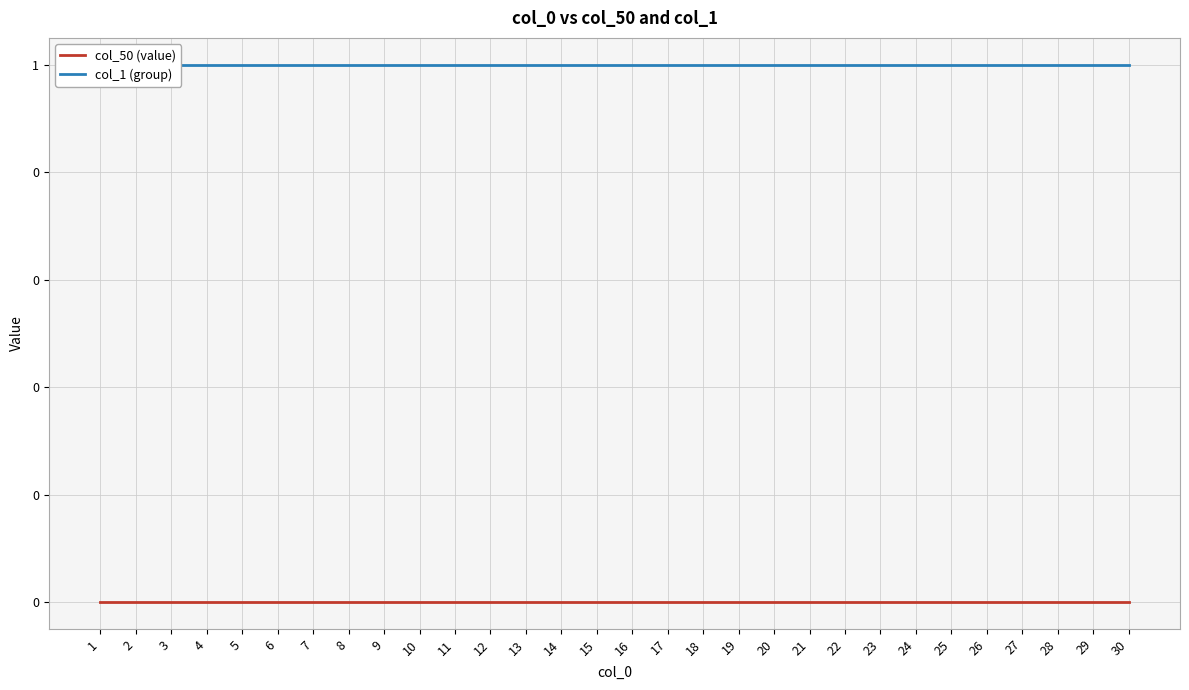

Reading left to right, list all the values displayed in this chart.

col_50 (value): 0	0	0	0	0	0	0	0	0	0	0	0	0	0	0	0	0	0	0	0	0	0	0	0	0	0	0	0	0	0
col_1 (group): 1	1	1	1	1	1	1	1	1	1	1	1	1	1	1	1	1	1	1	1	1	1	1	1	1	1	1	1	1	1